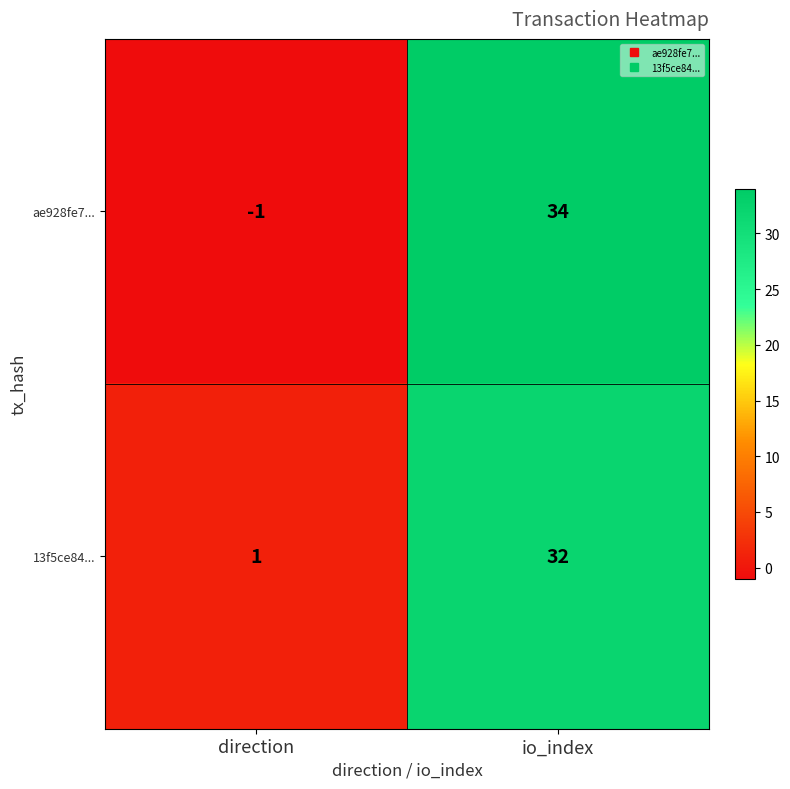

What is the greatest value displayed?

34